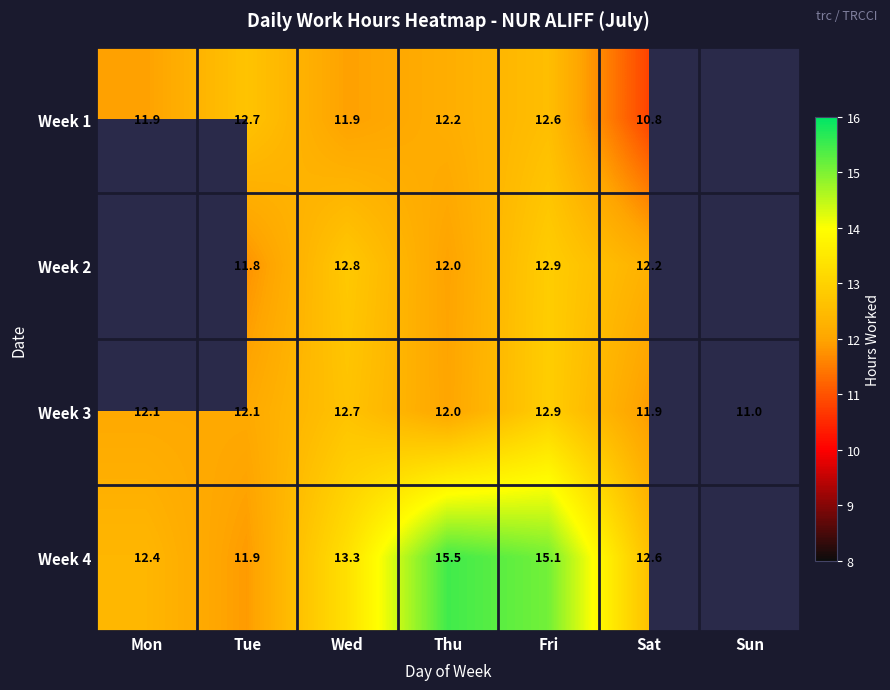

Where does the Week 3 series first go above 12?

Mon